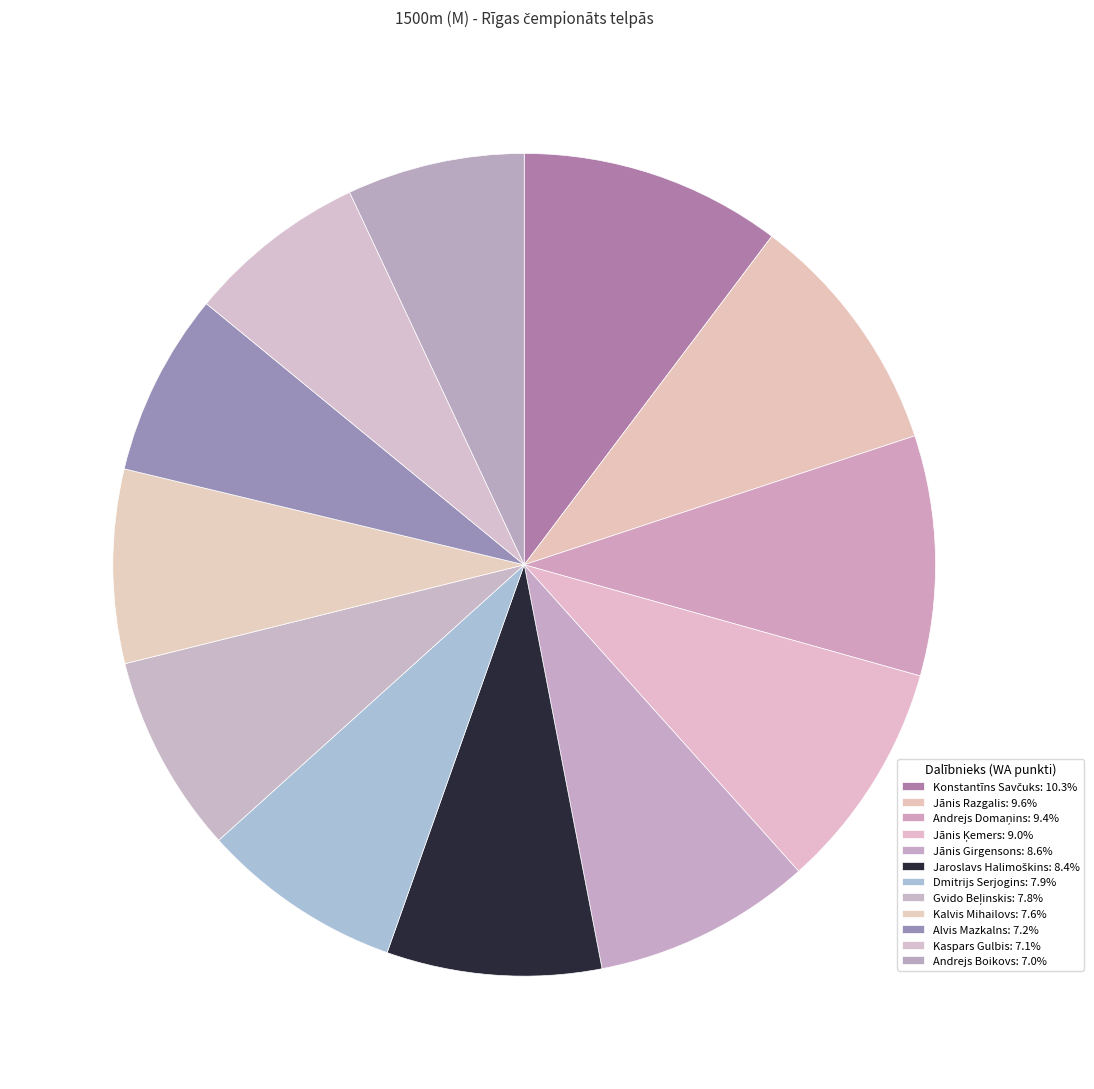

How many segments does this pie chart have?

12